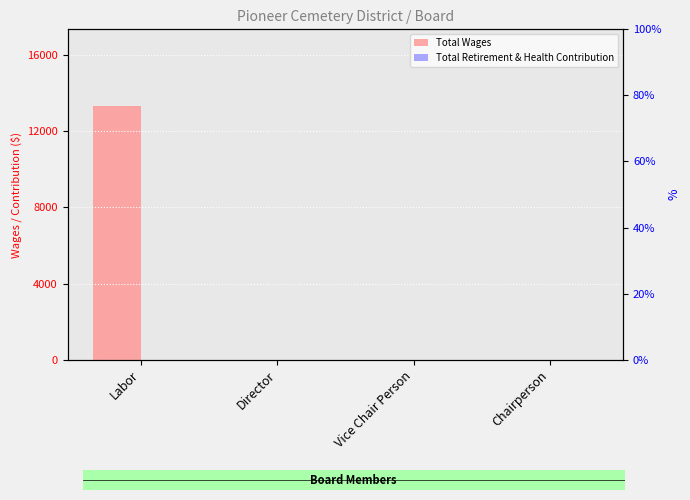

Rank the categories by Total Wages value from highest to lowest.

Labor, Director, Vice Chair Person, Chairperson